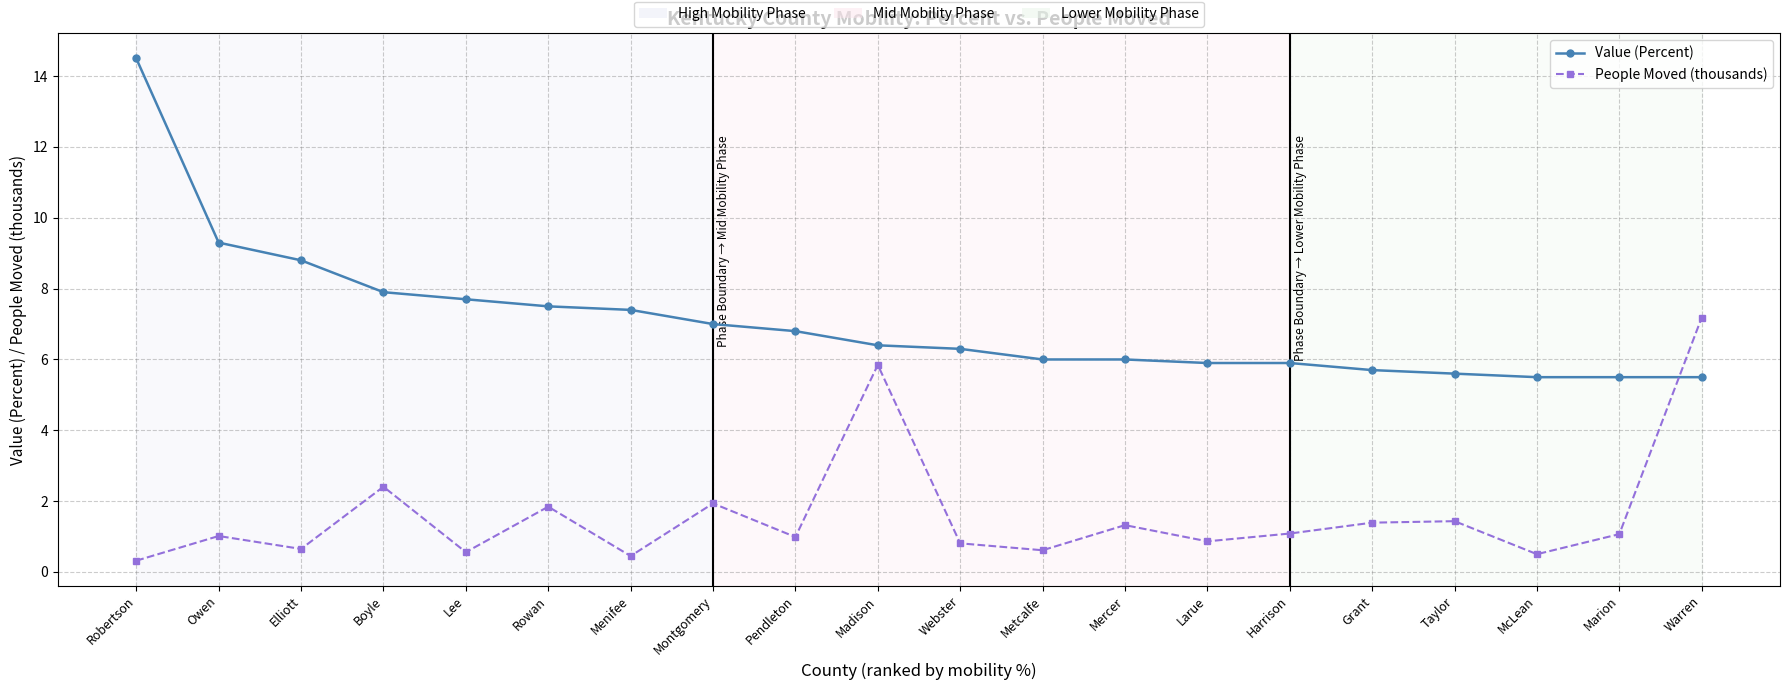

What is the label of the 16th point from the right?

Lee